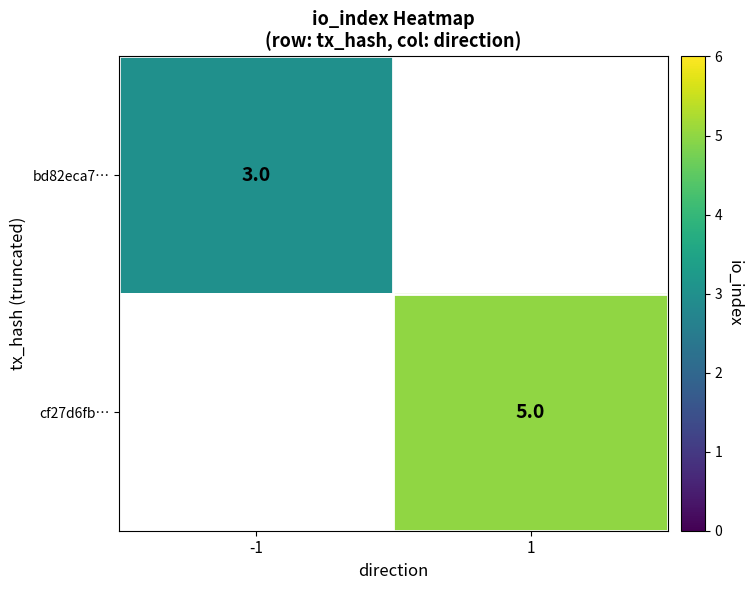

The value of cf27d6fb… at 1 is 8.9. True or false?

False